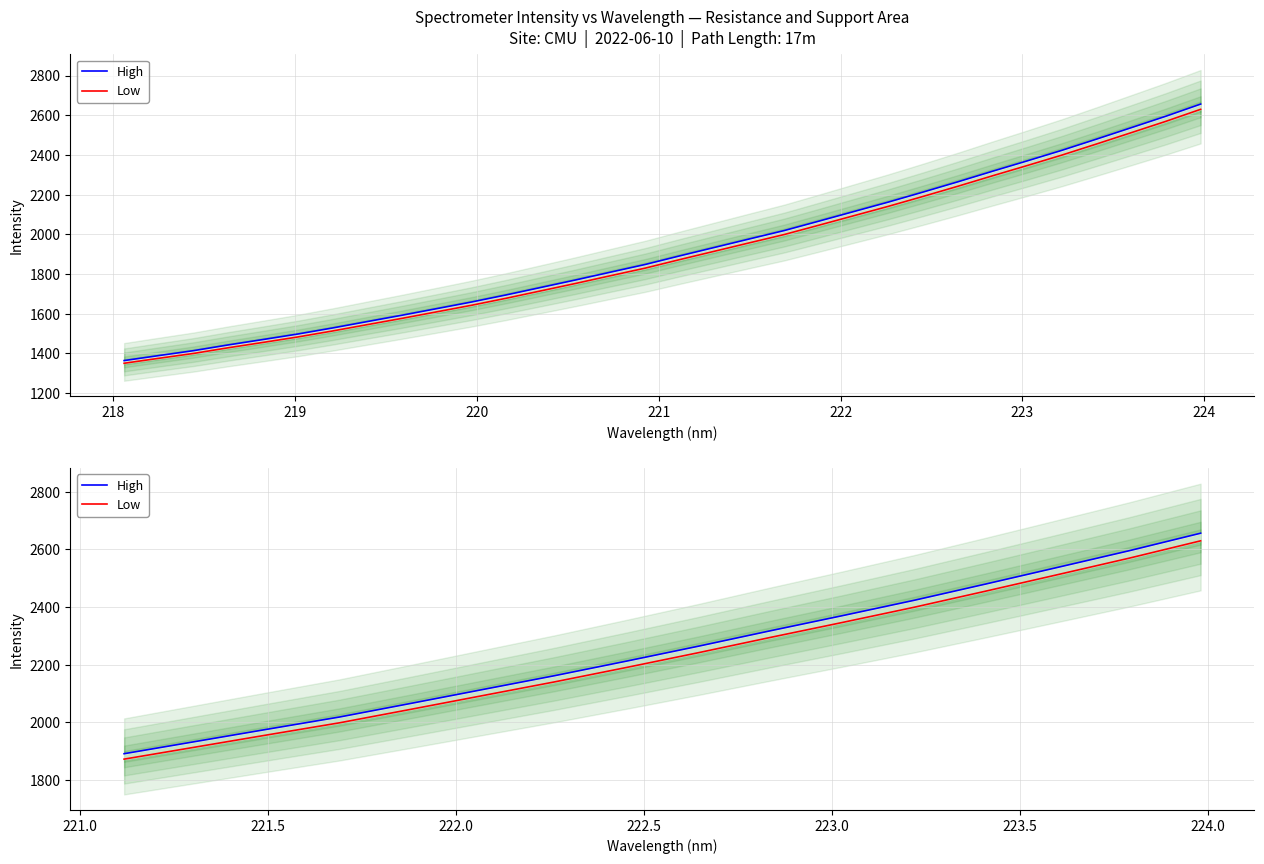

At how many categories does at least one series exceed 2643?

1